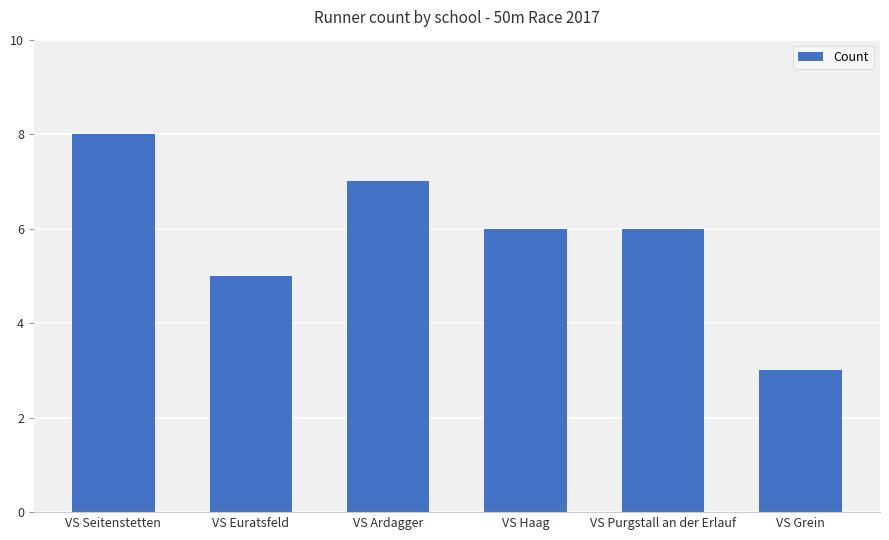

How many distinct data groups are displayed?

1